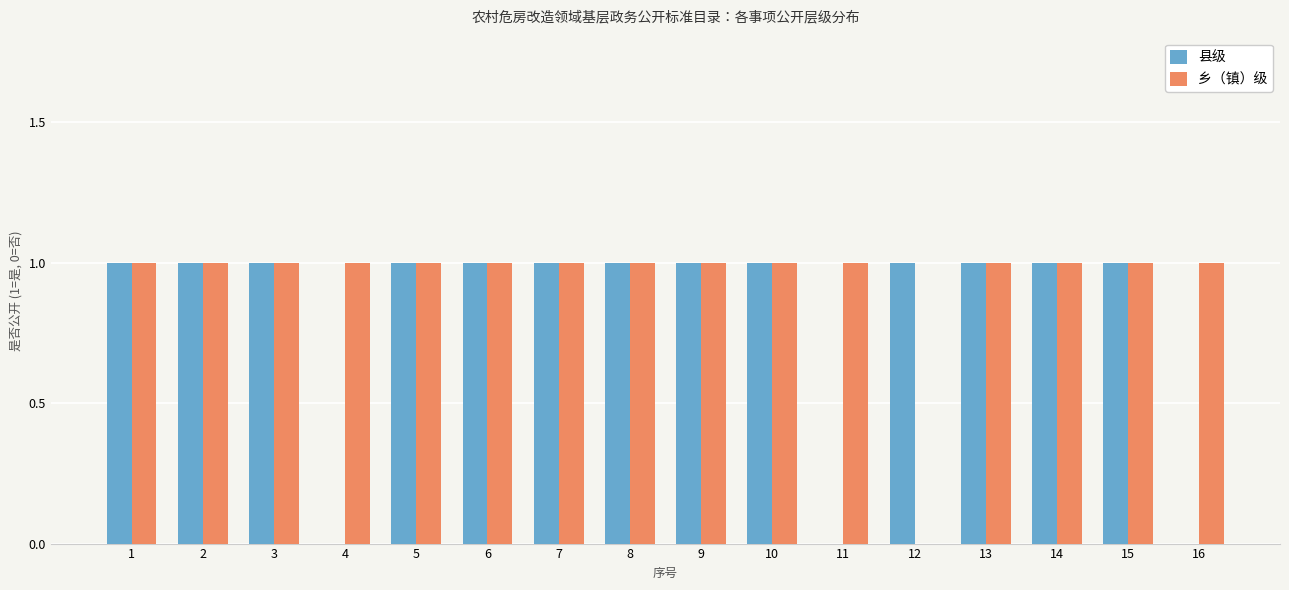

Which series changed the most between 4 and 6?

县级